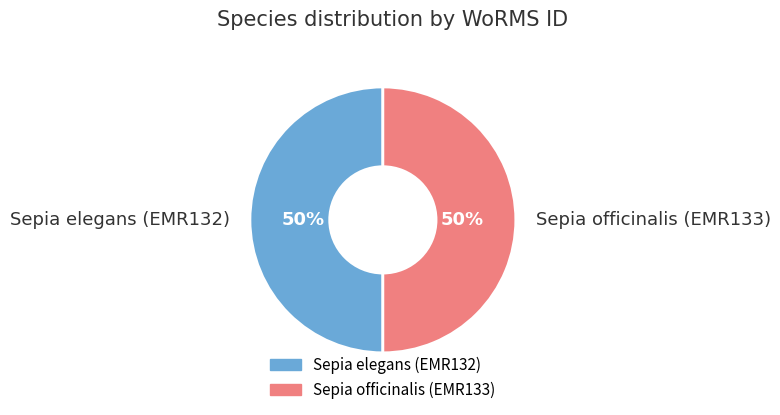

Combined, do Sepia officinalis (EMR133) and Sepia elegans (EMR132) account for over 50%?

Yes